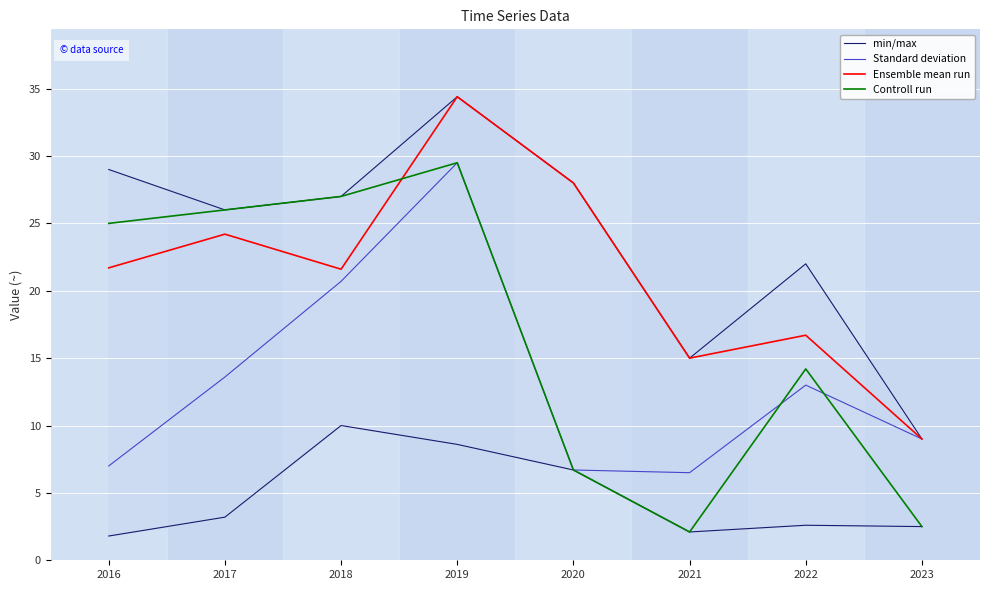

At which label does Controll run reach its peak?

2019